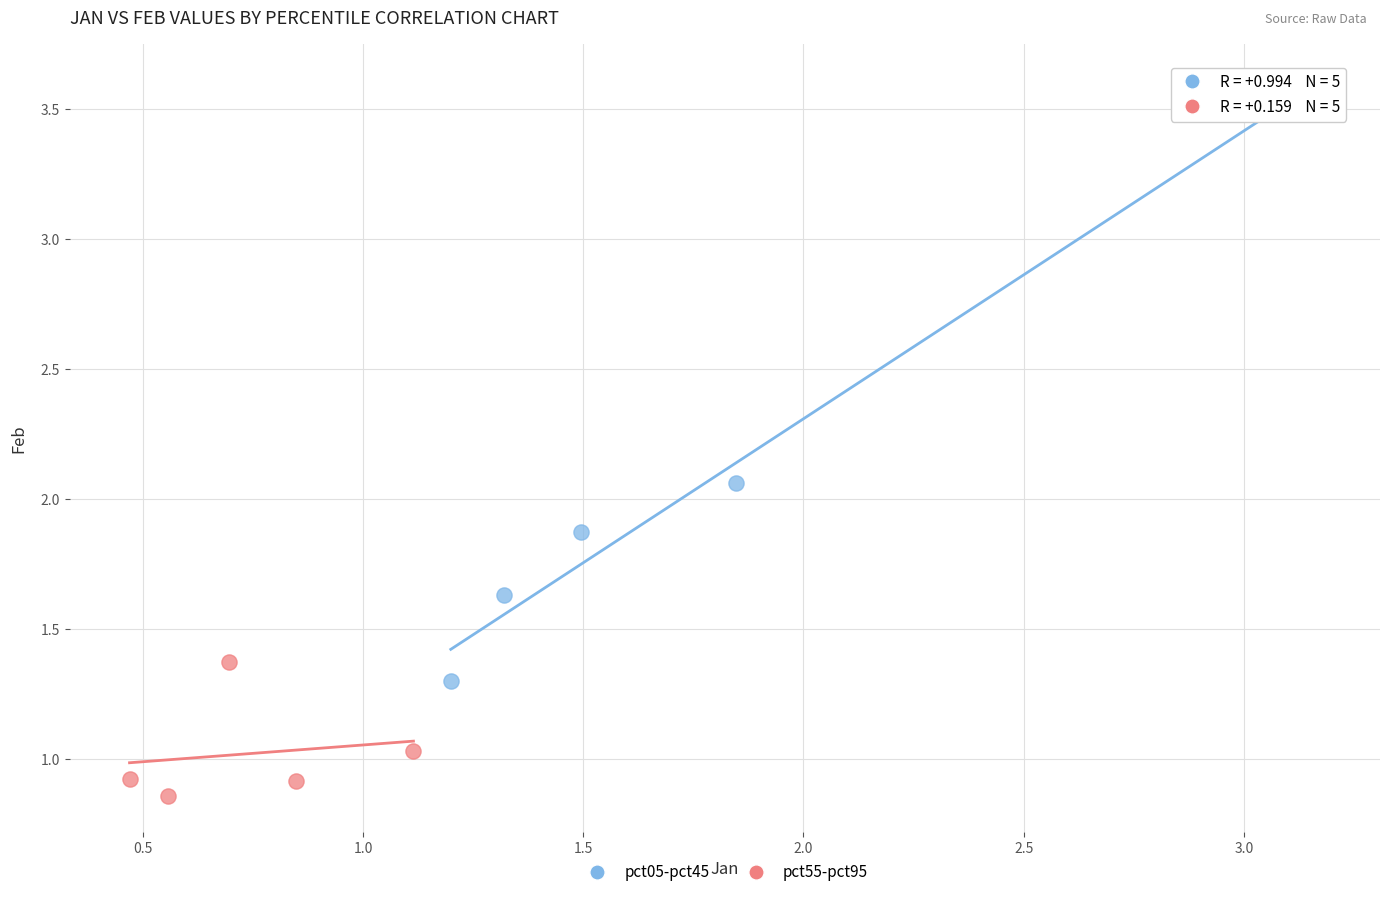

Which series has the widest spread of Y values?

pct05-pct45